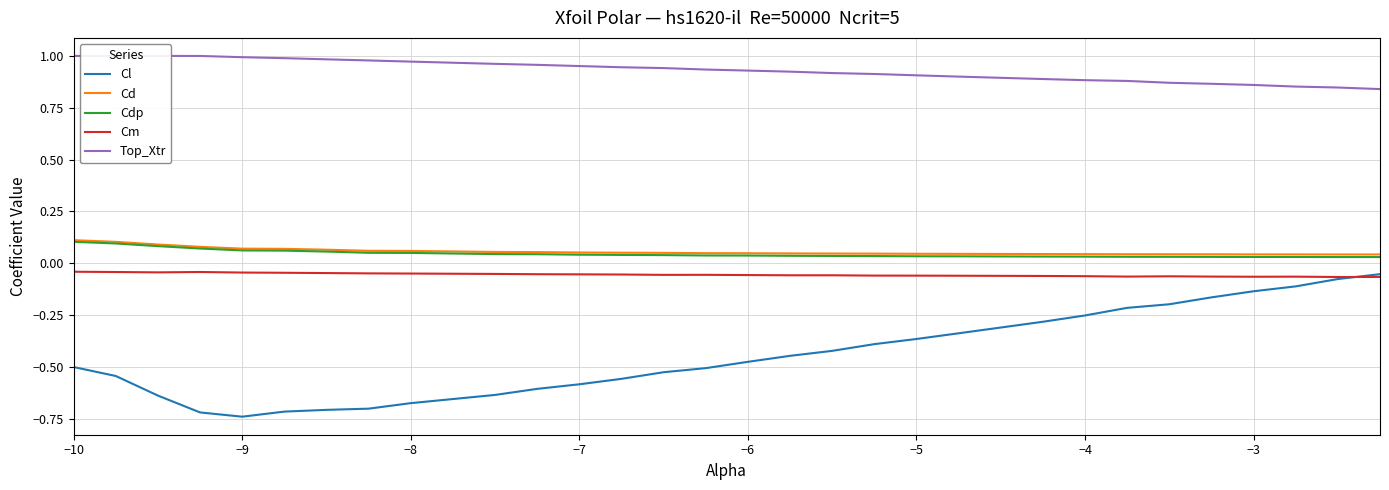

True or false: Cd and Cl cross at least once.

False